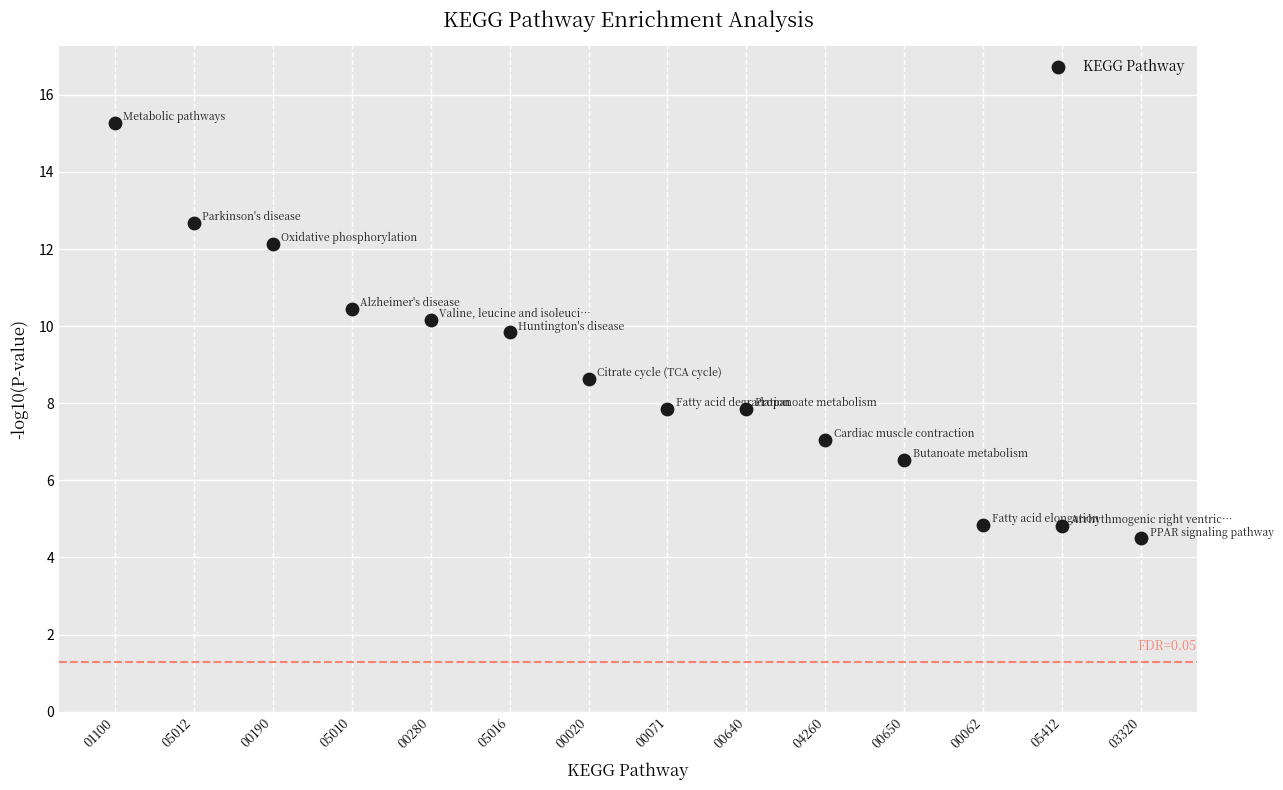

What is the range of Y values (max minus min)?

10.8